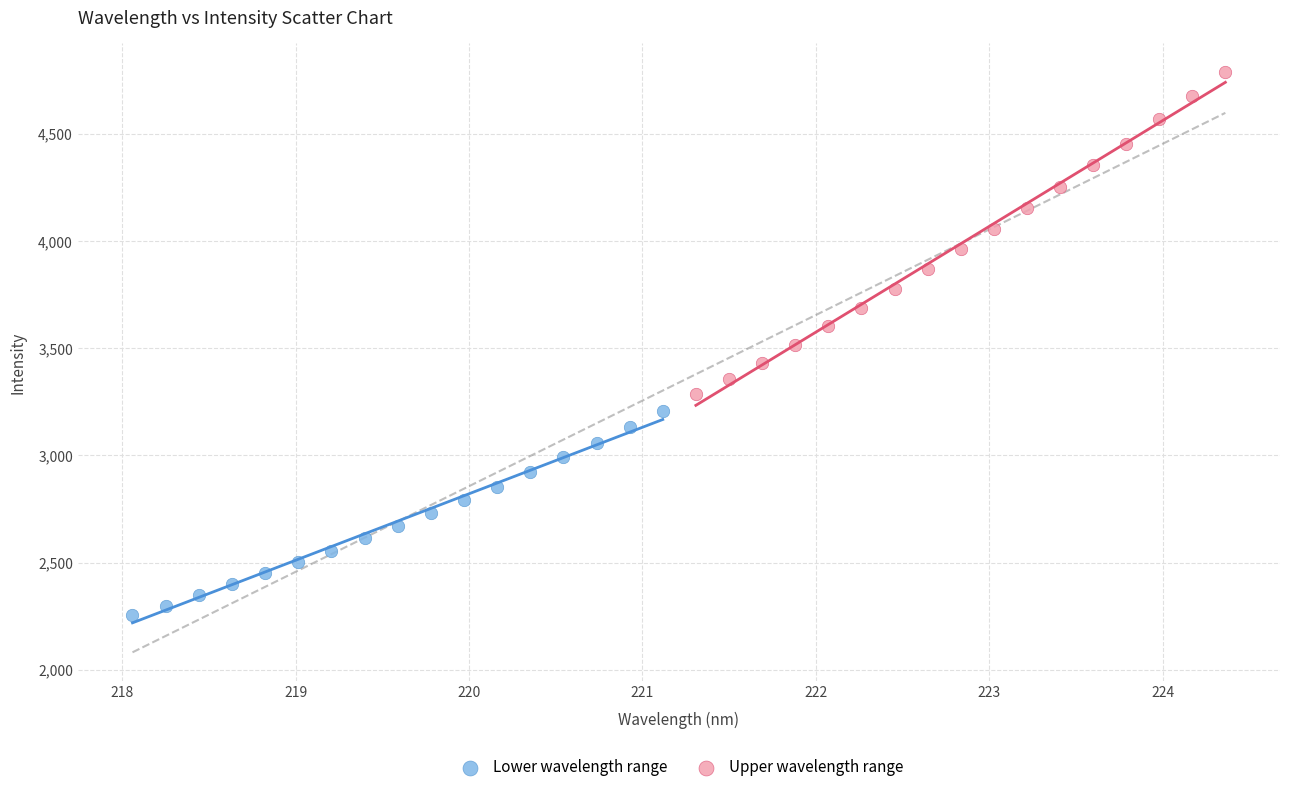

Which series reaches the minimum Y coordinate?

Lower wavelength range